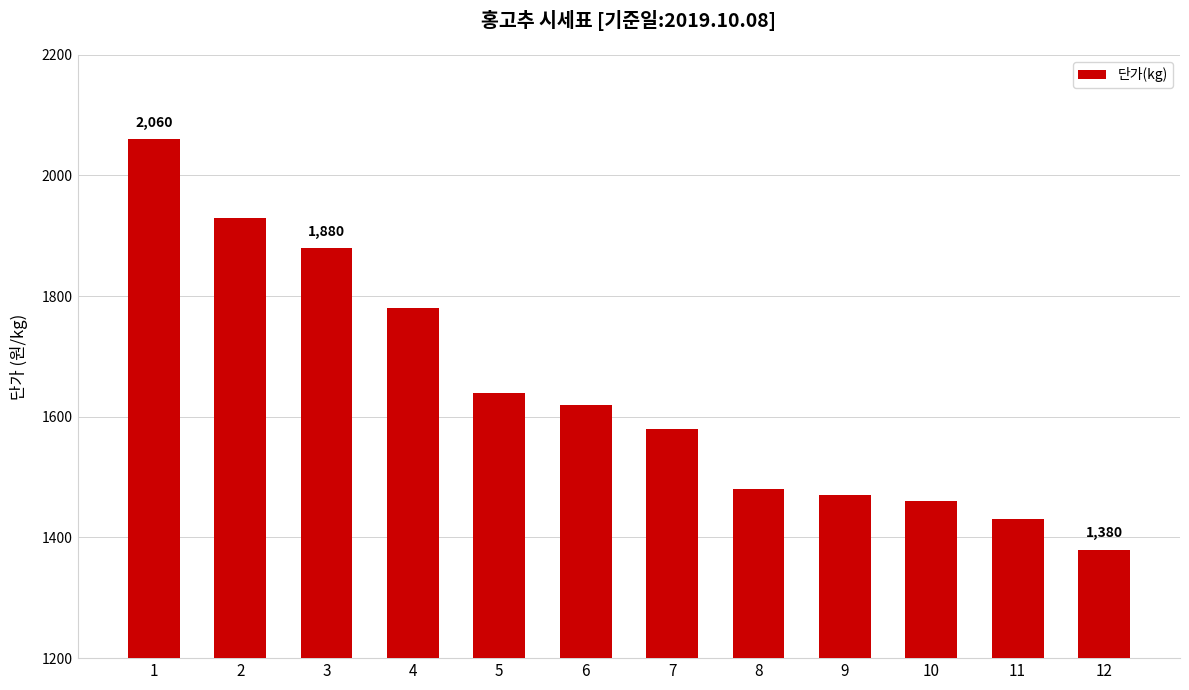

Reading left to right, transcribe all the data shown in this chart.

1=2060	2=1930	3=1880	4=1780	5=1640	6=1620	7=1580	8=1480	9=1470	10=1460	11=1430	12=1380